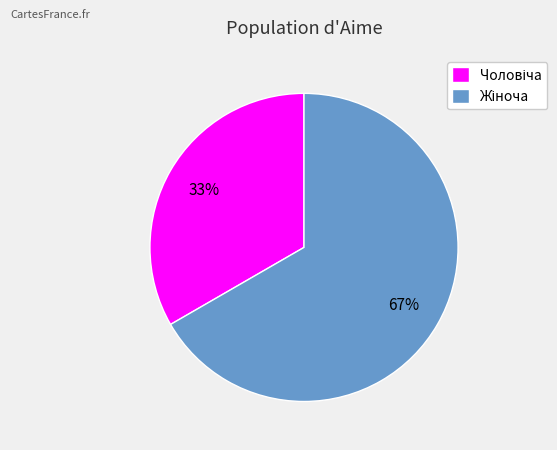

Is there any slice that represents more than half of the pie?

Yes